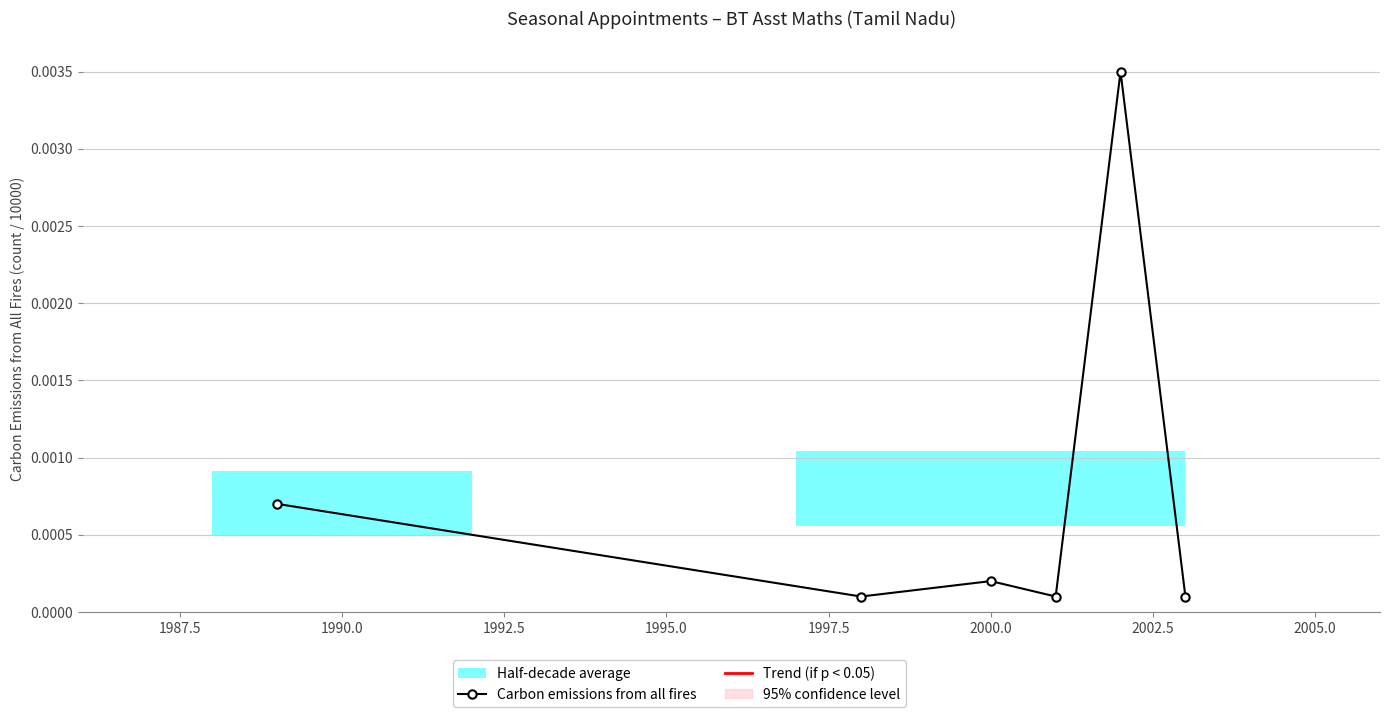

True or false: Carbon emissions from all fires has more than 1 interior local peaks.

True